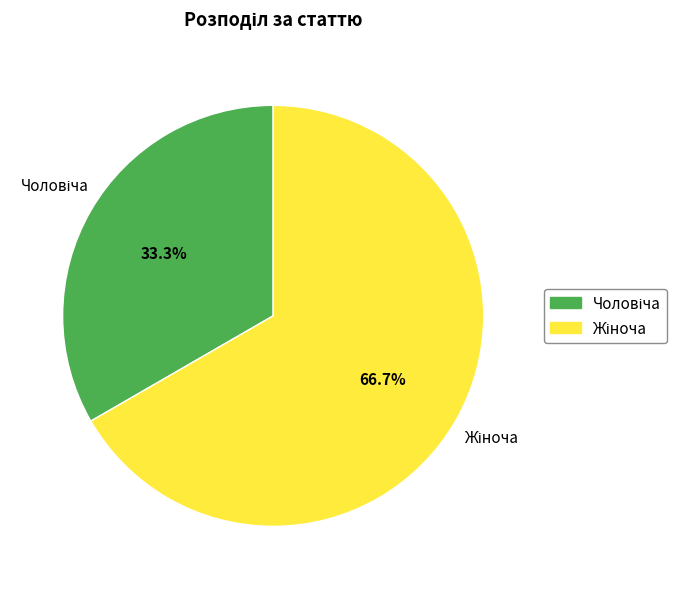

Is there a majority slice in this chart?

Yes